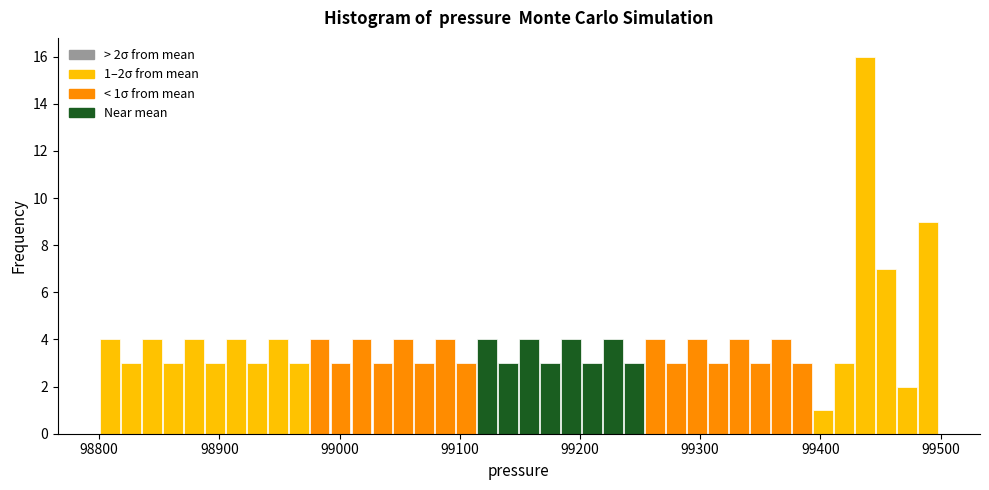

Around what value on the x-axis is the tallest bar? Give the approximate position of its centre, as read against the axis.

99440